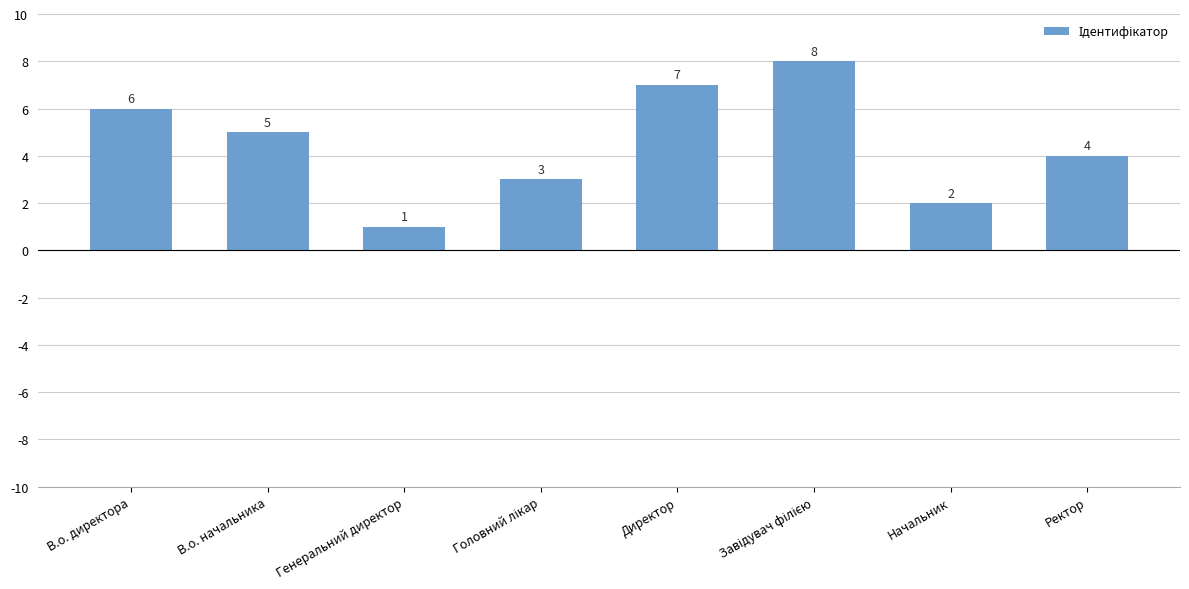

Reading right to left, list all the values displayed in this chart.

4	2	8	7	3	1	5	6